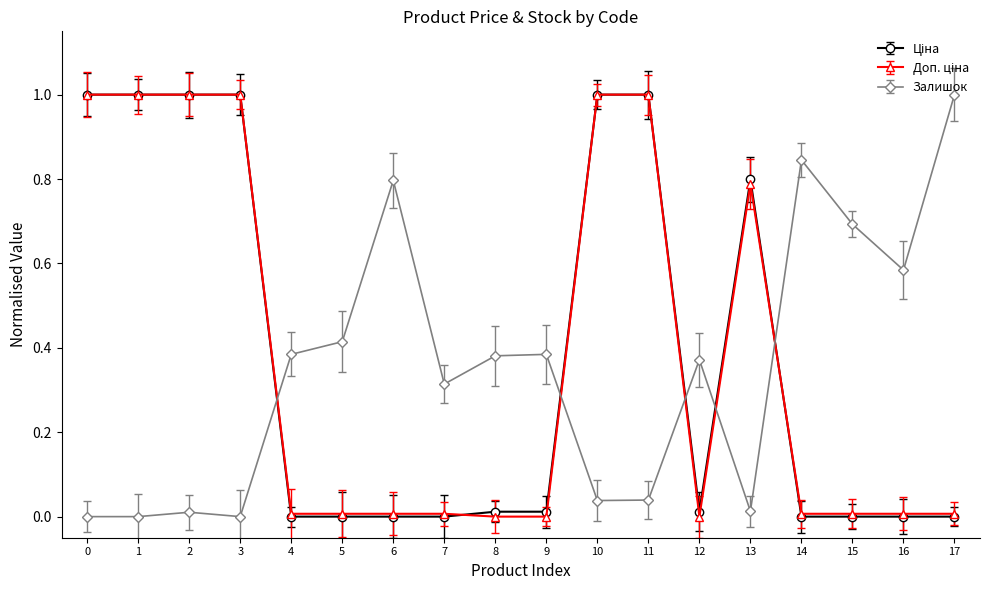

What is the spread (max minus min) of values at 3?

1.0